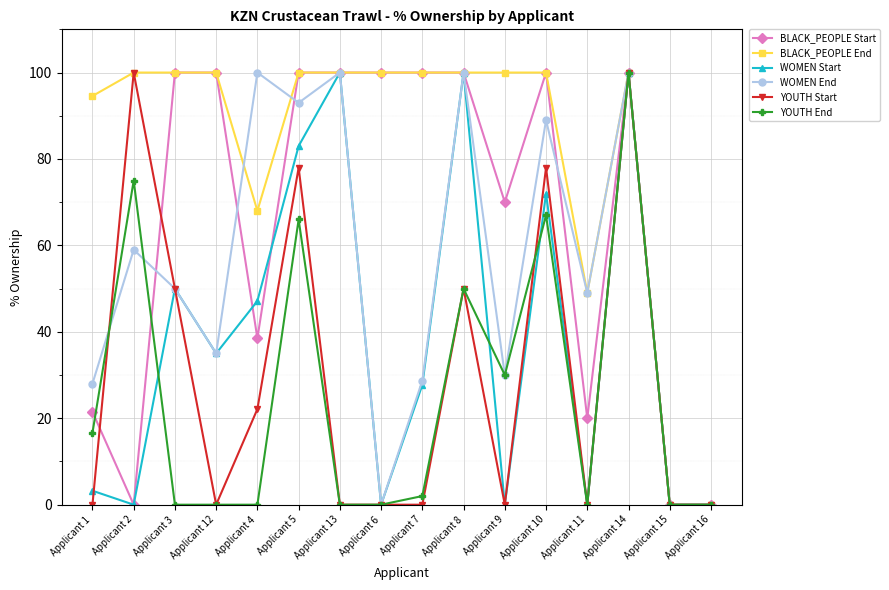

How many lines are shown in the chart?

6